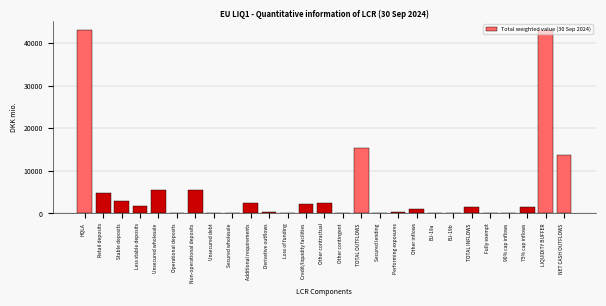

Where is the data nearest to the value 21467?

TOTAL OUTFLOWS